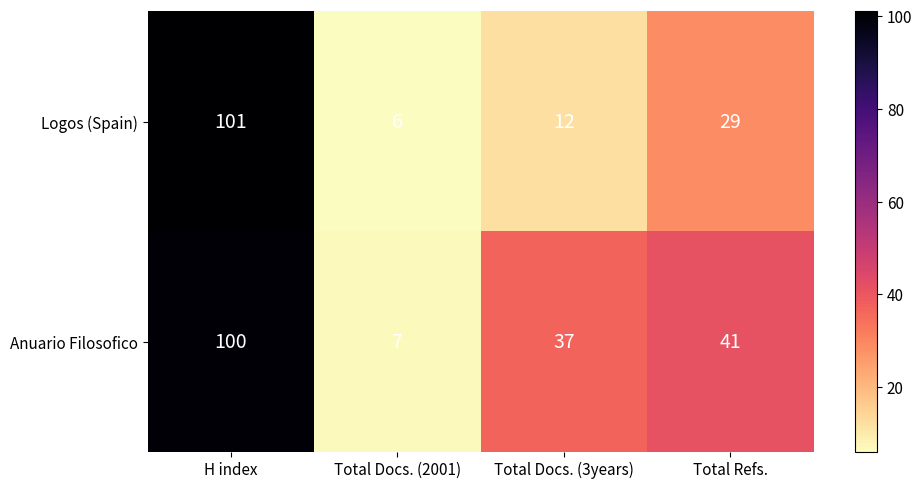

How many categories are shown in the chart?

4